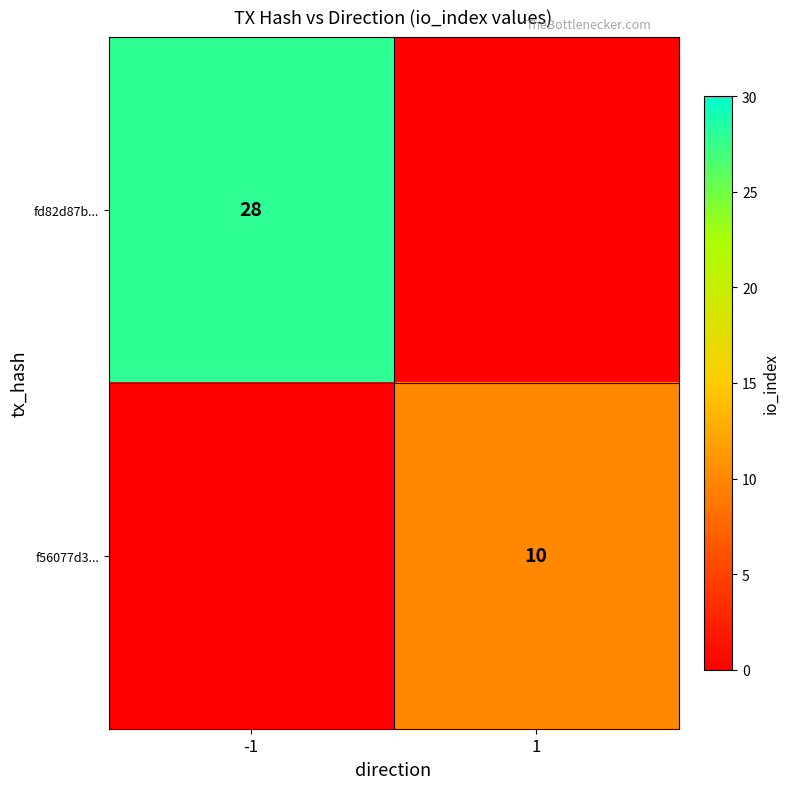

Is the value of f56077d3... at 1 greater than the value of fd82d87b... at -1?

No